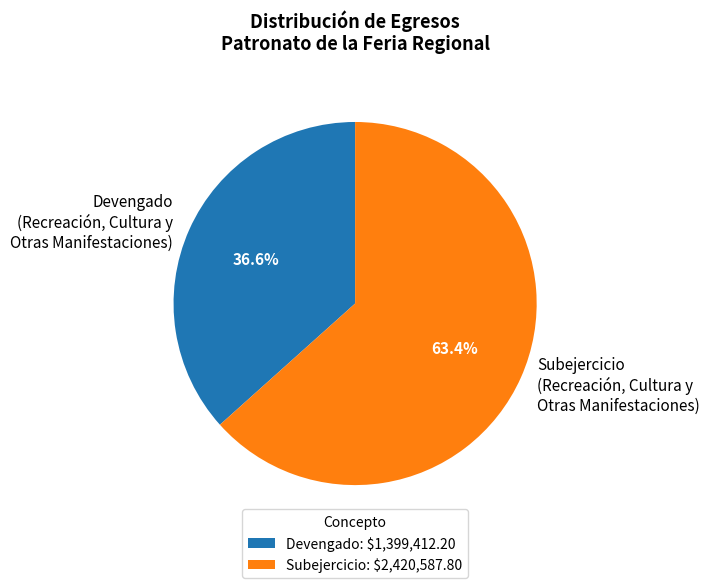

What percentage is NOT represented by Subejercicio (Recreación, Cultura y Otras Manifestaciones)?

36.6%